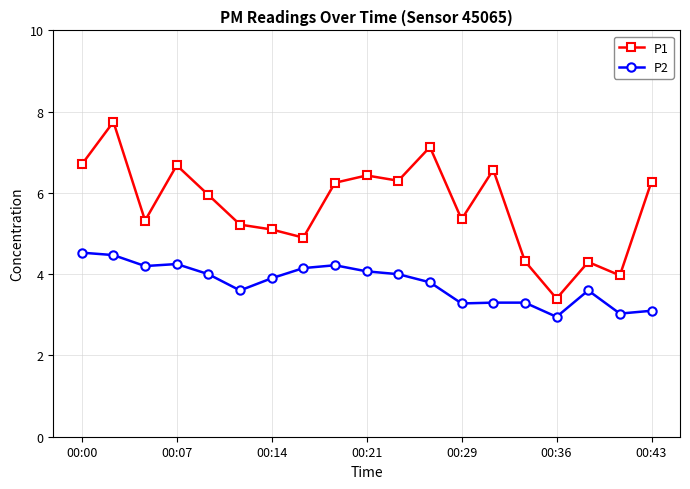

What are all the series names shown in the legend?

P1, P2